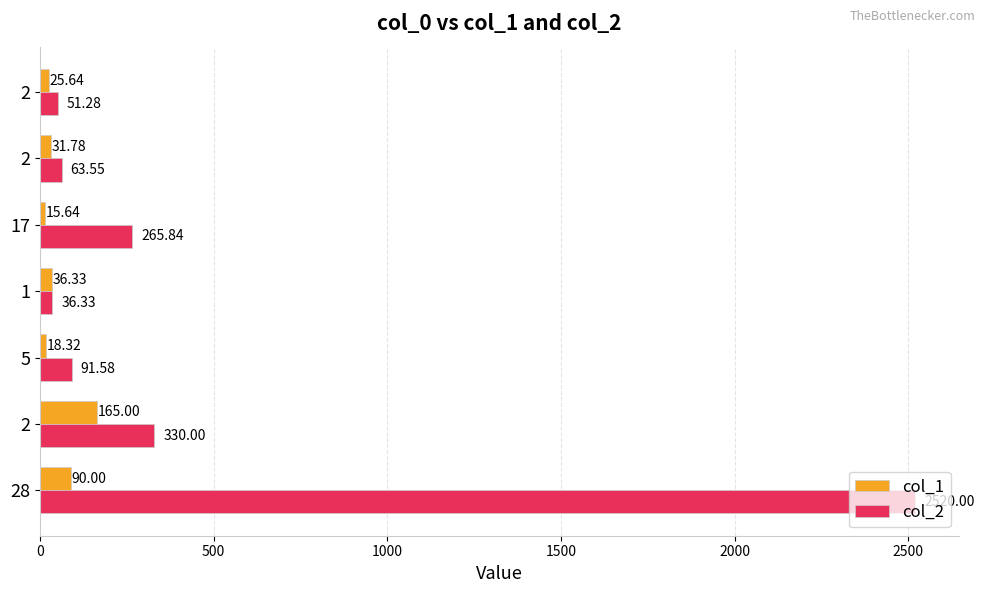

How many data points in col_1 are less than 31?

3